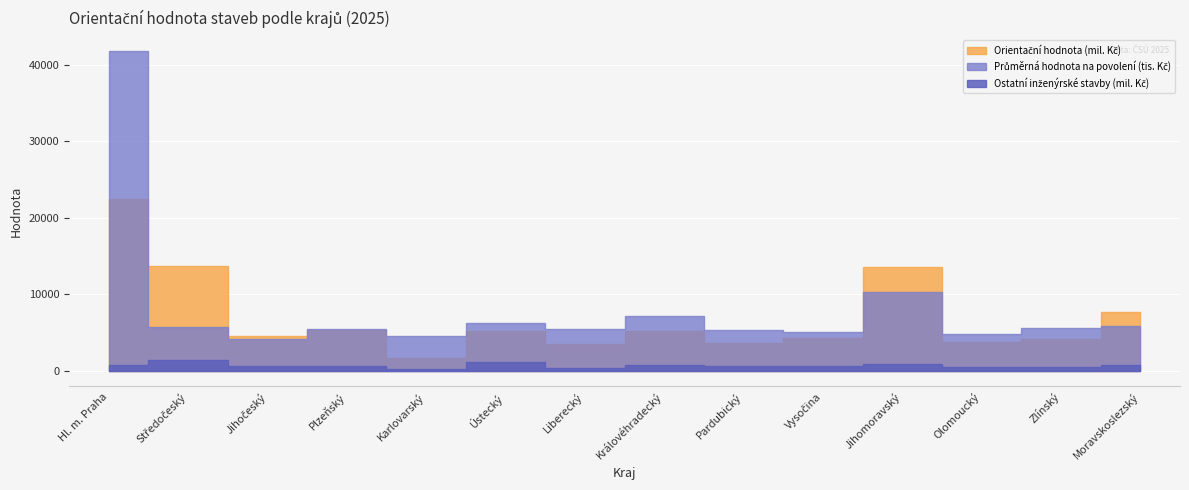

Which has a higher value, Jihomoravský or Karlovarský?

Jihomoravský